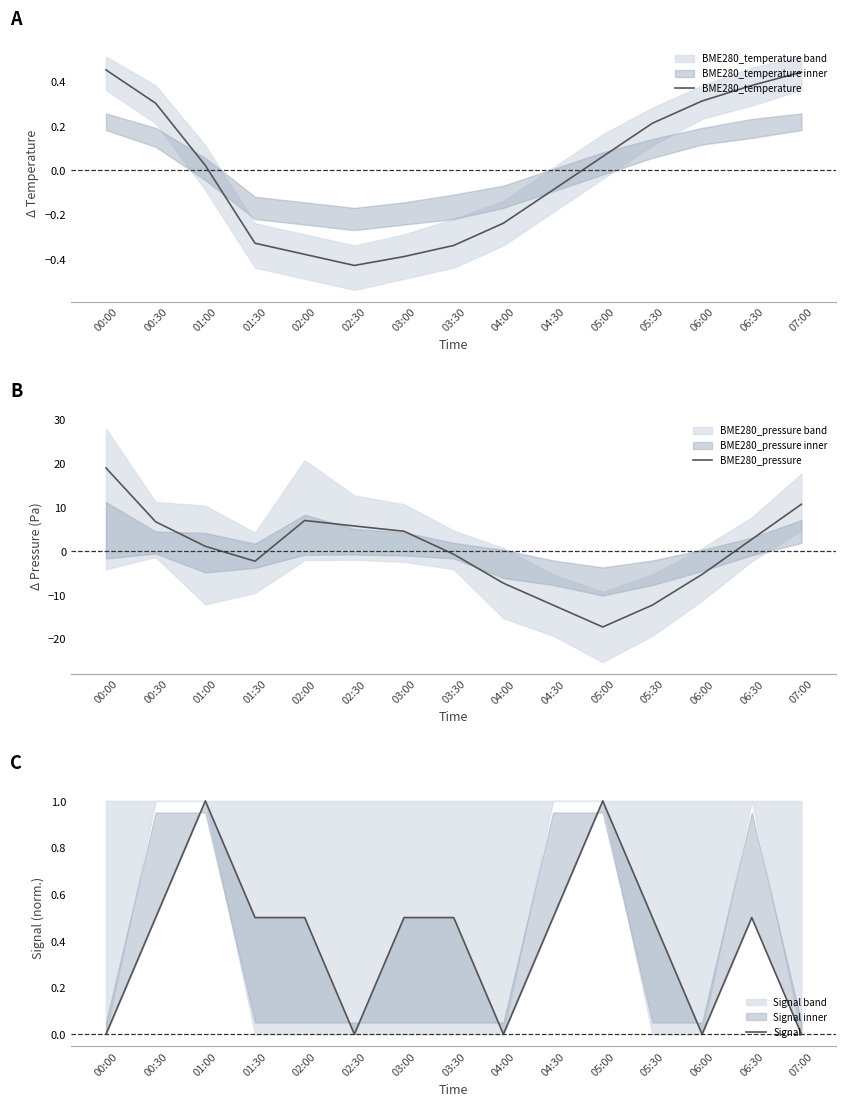

How many interior local peaks does the BME280_pressure series have?

1